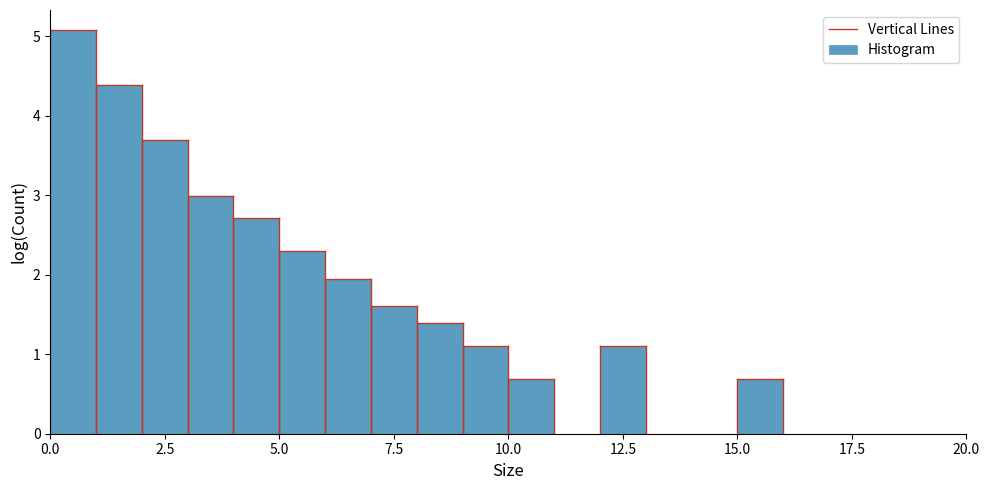

Around what value on the x-axis is the tallest bar? Give the approximate position of its centre, as read against the axis.

0.5